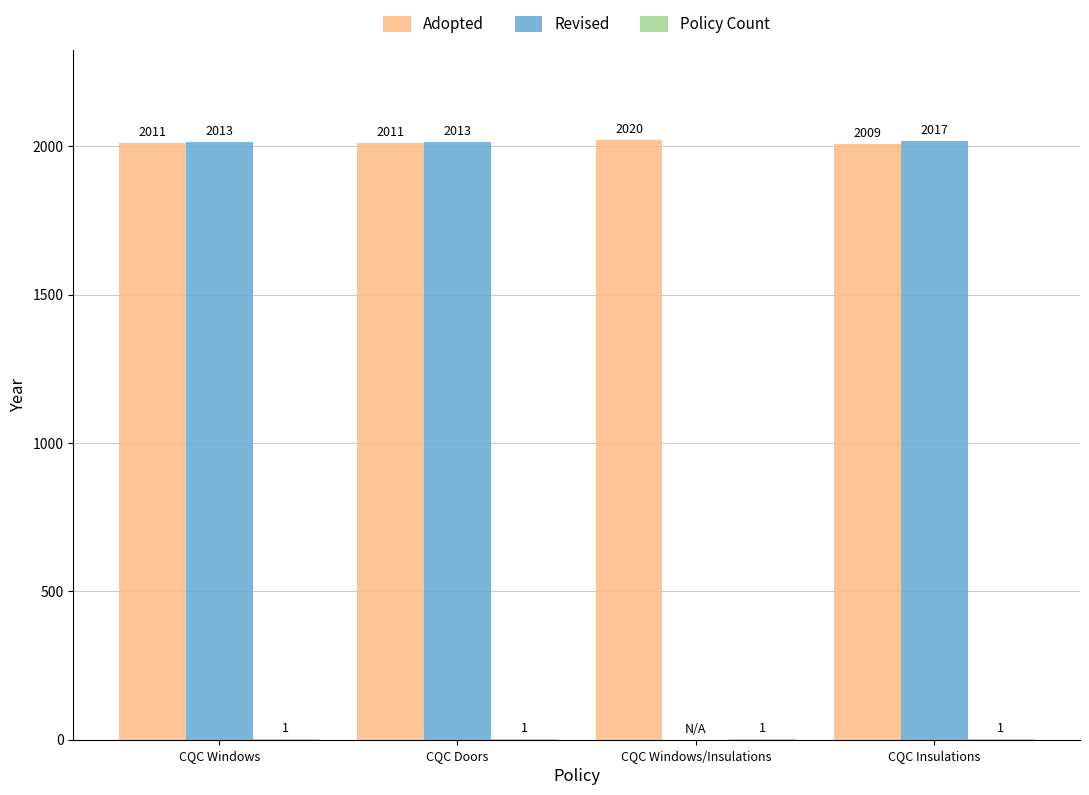

True or false: Adopted has a value of 500 at CQC Windows.

False